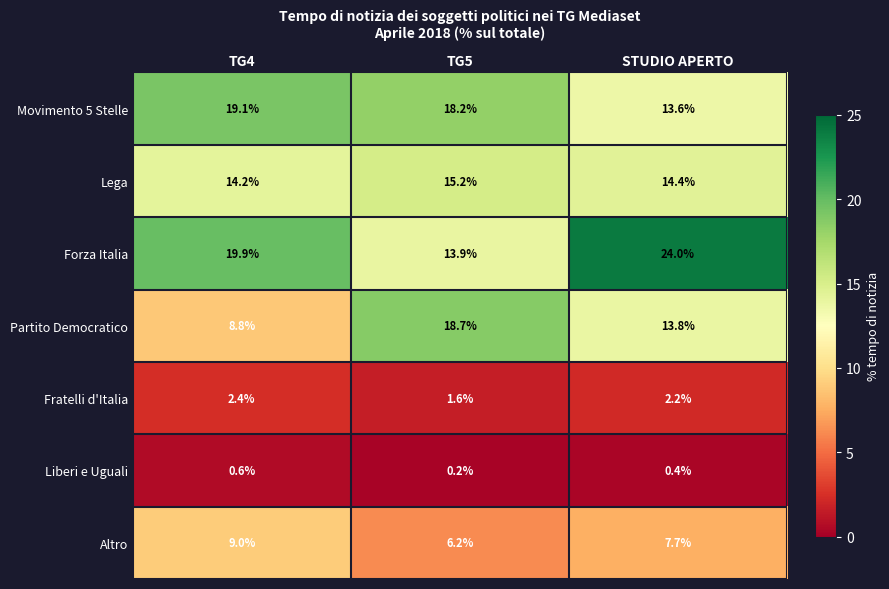

Reading right to left, extract all data points from this chart.

Movimento 5 Stelle: 13.6	18.2	19.1
Lega: 14.4	15.2	14.2
Forza Italia: 24.0	13.9	19.9
Partito Democratico: 13.8	18.7	8.8
Fratelli d'Italia: 2.2	1.6	2.4
Liberi e Uguali: 0.4	0.2	0.6
Altro: 7.7	6.2	9.0